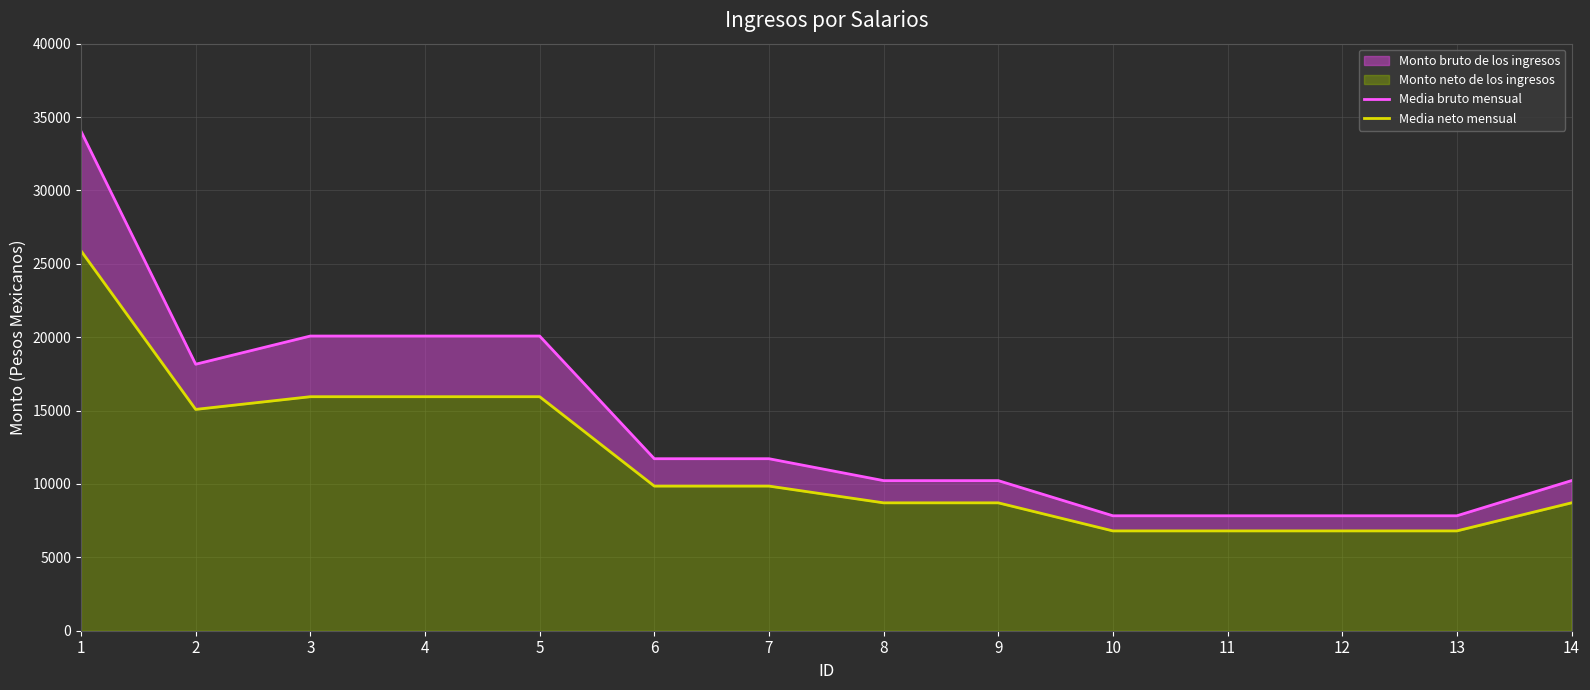

True or false: Media bruto mensual and Media neto mensual cross at least once.

False